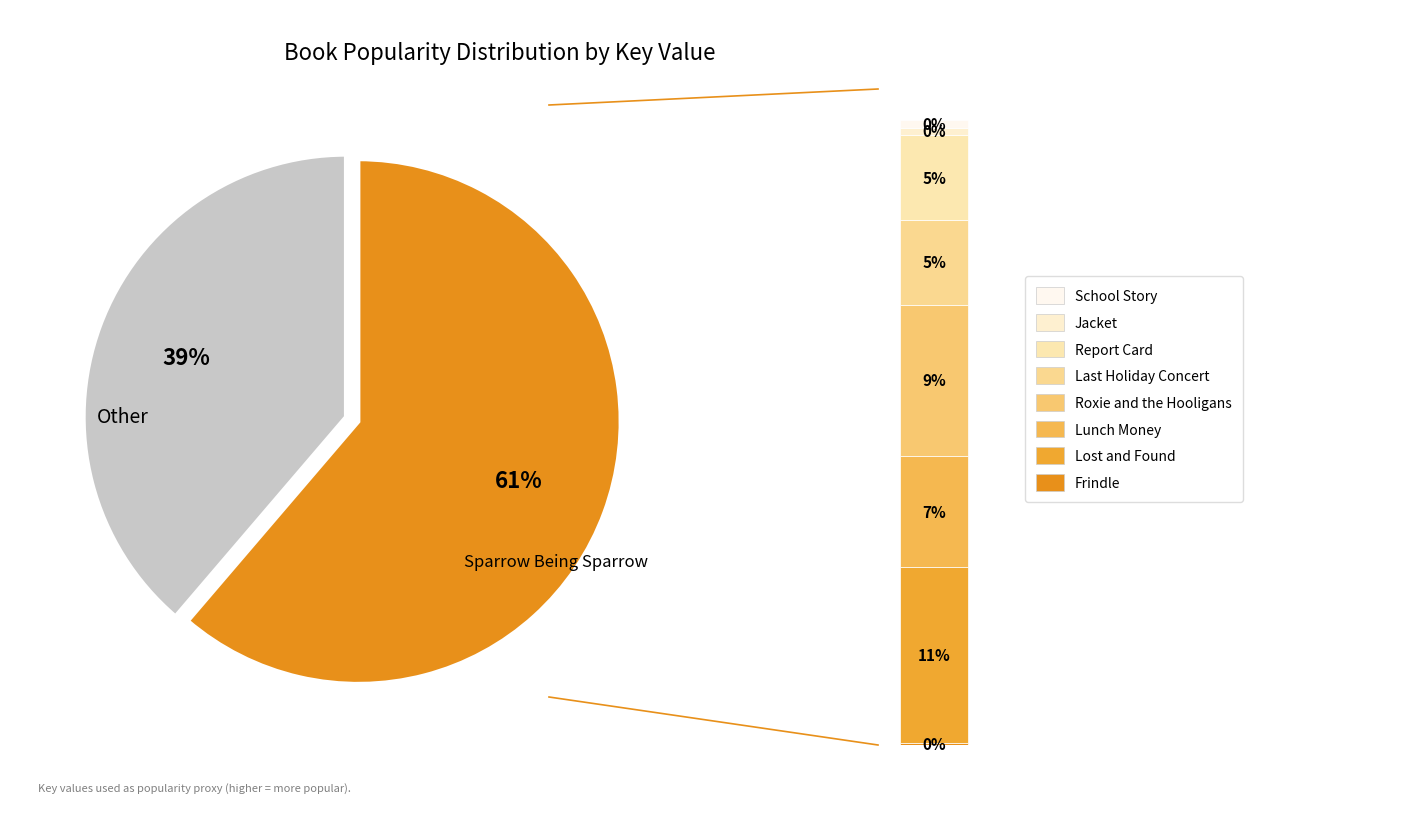

To the nearest percent, what is the difference between the Lost and Found and Frindle slice percentages?

11%